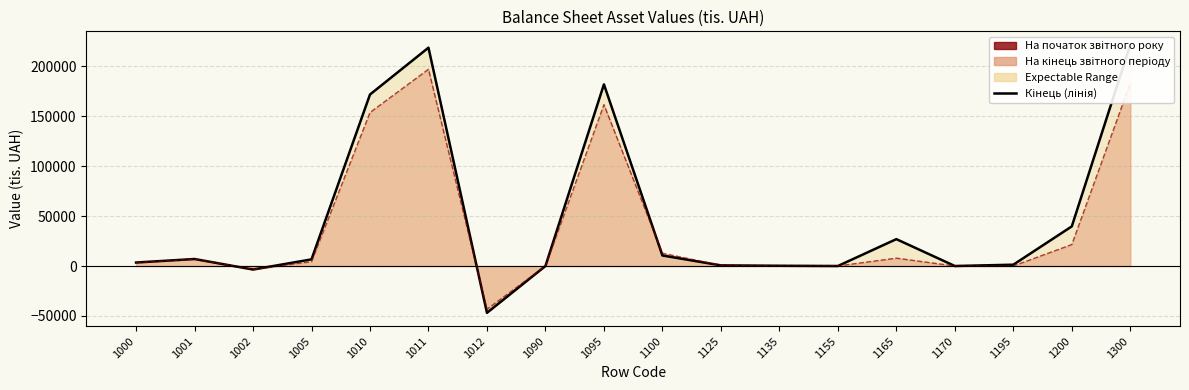

Reading left to right, list all the values displayed in this chart.

Кінець (лінія): 3499.0	7019.8	-3520.8	6648.1	171804.6	218705.7	-46901.1	7.8	181959.5	10551.8	632.3	260.8	0.0	26920.8	7.9	1322.6	39696.2	221655.7
Початок (лінія): 3431.0	6883.8	-3452.8	4384.3	153787.6	197102.8	-43315.2	7.8	161610.7	12791.3	713.8	33.5	83.3	7869.8	7.9	0.0	21499.6	183110.3